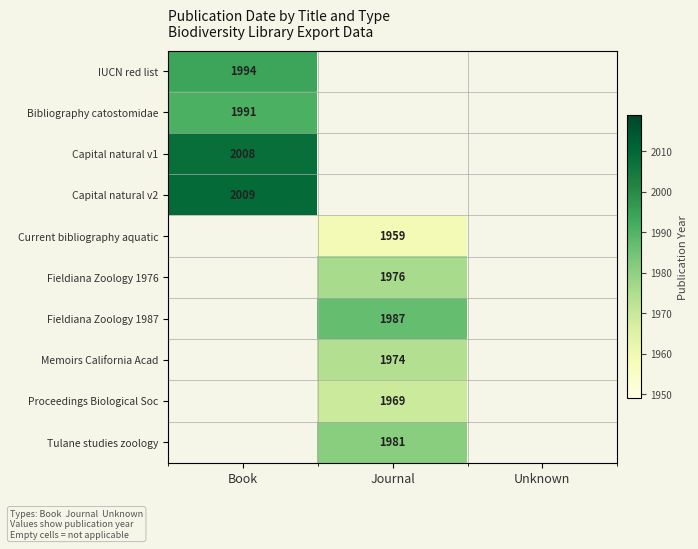

The value of Tulane studies zoology at Journal is 908. True or false?

False